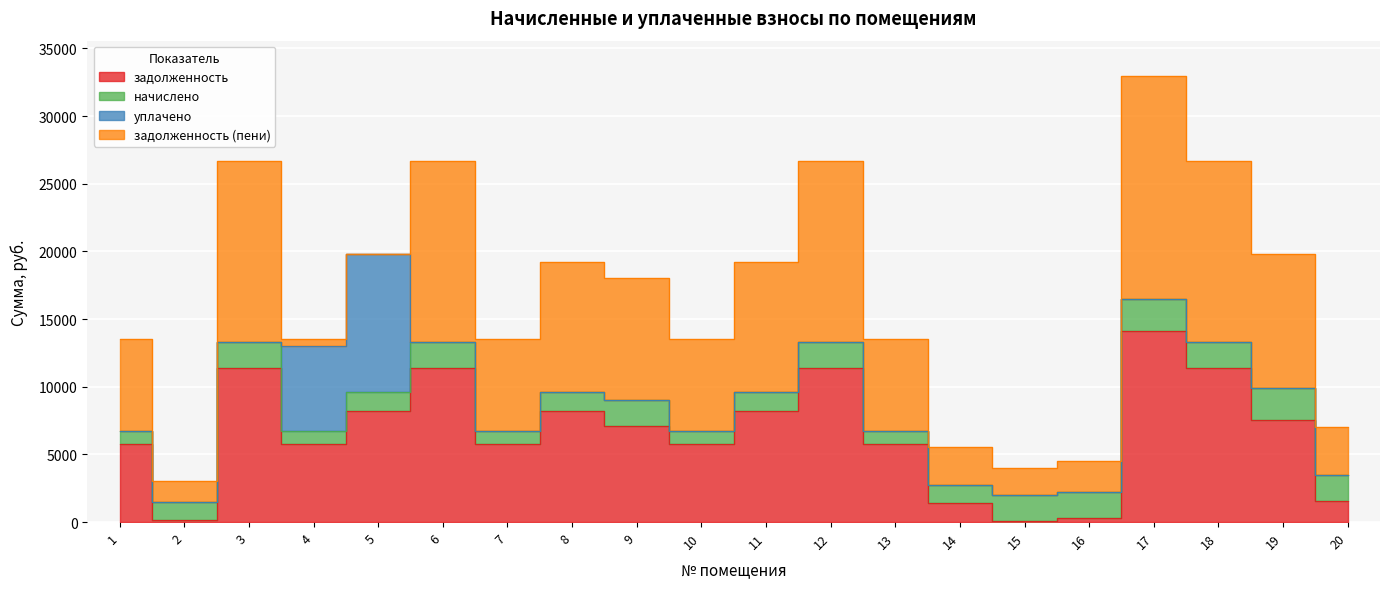

At 7, list the series in order from smallest to largest.

уплачено, начислено, задолженность, задолженность (пени)